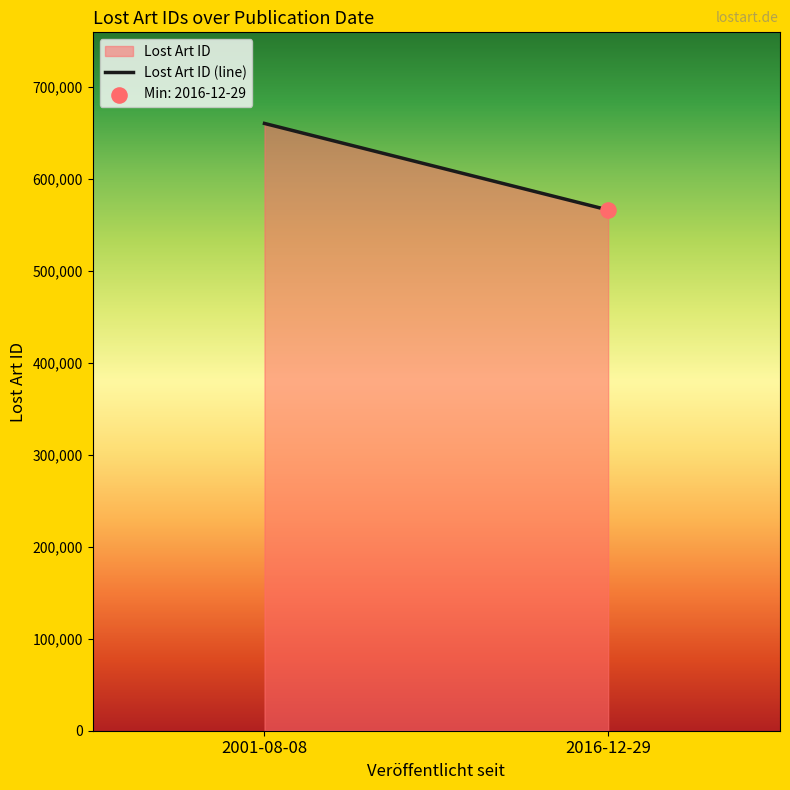

What is the change in value from 2001-08-08 to 2016-12-29?

-94052